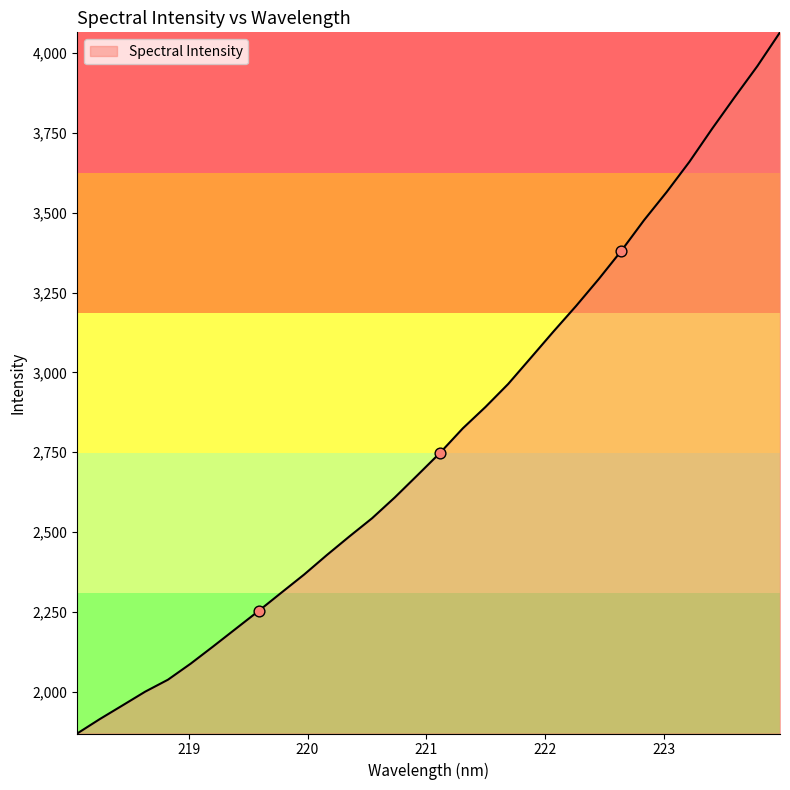

What is the smallest value displayed?

1869.8